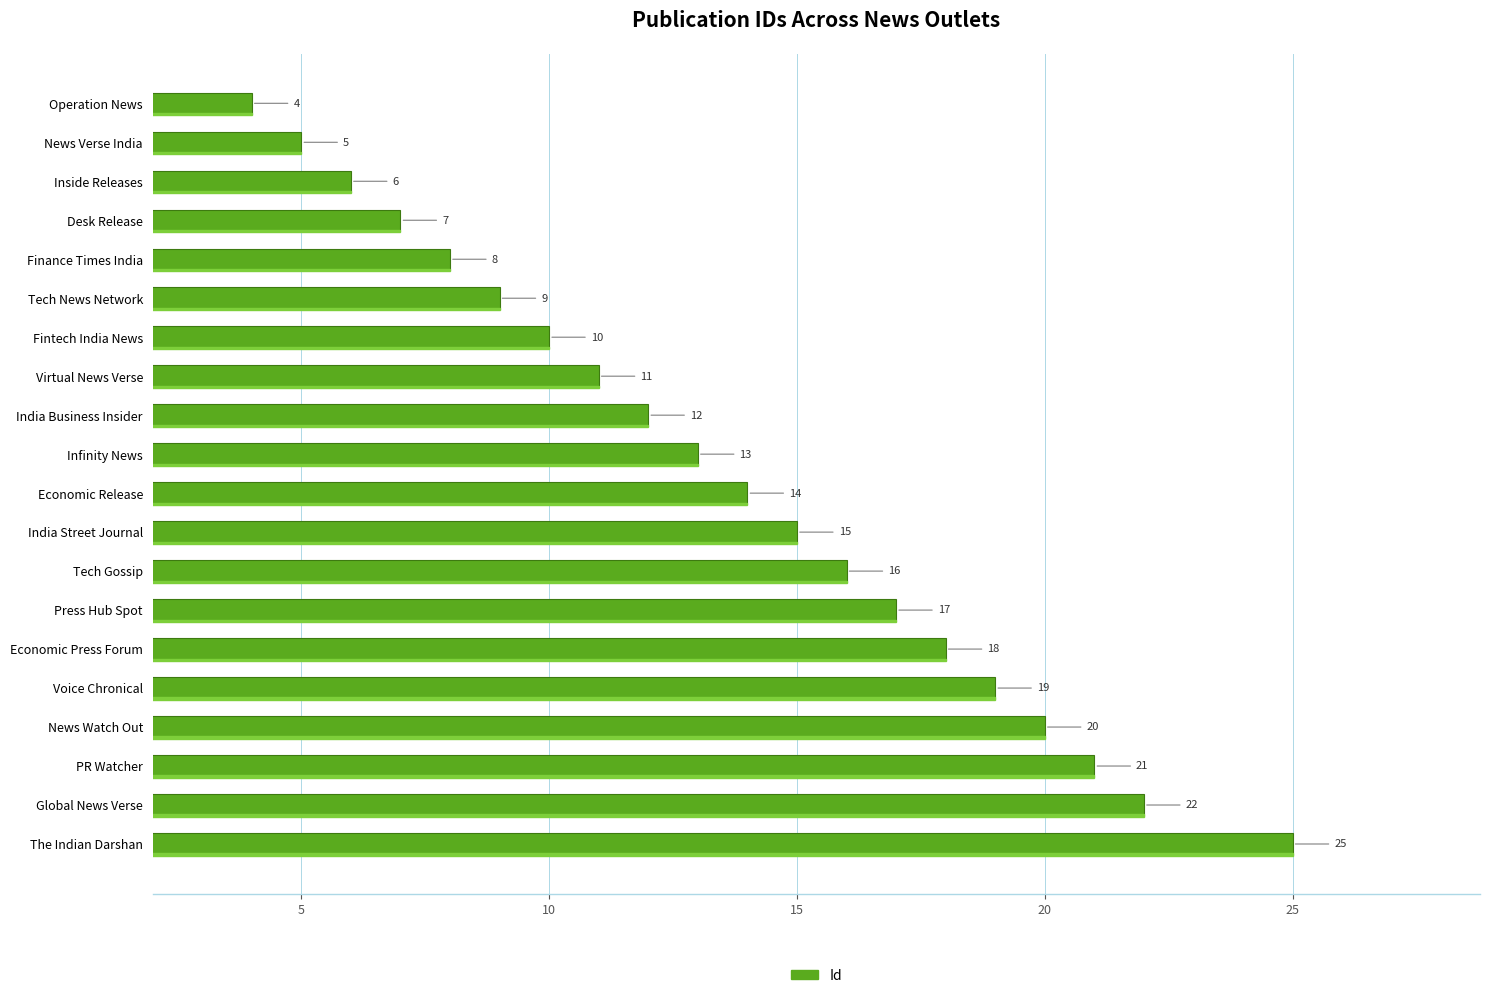

What is the value of the 5th bar from the top?

8